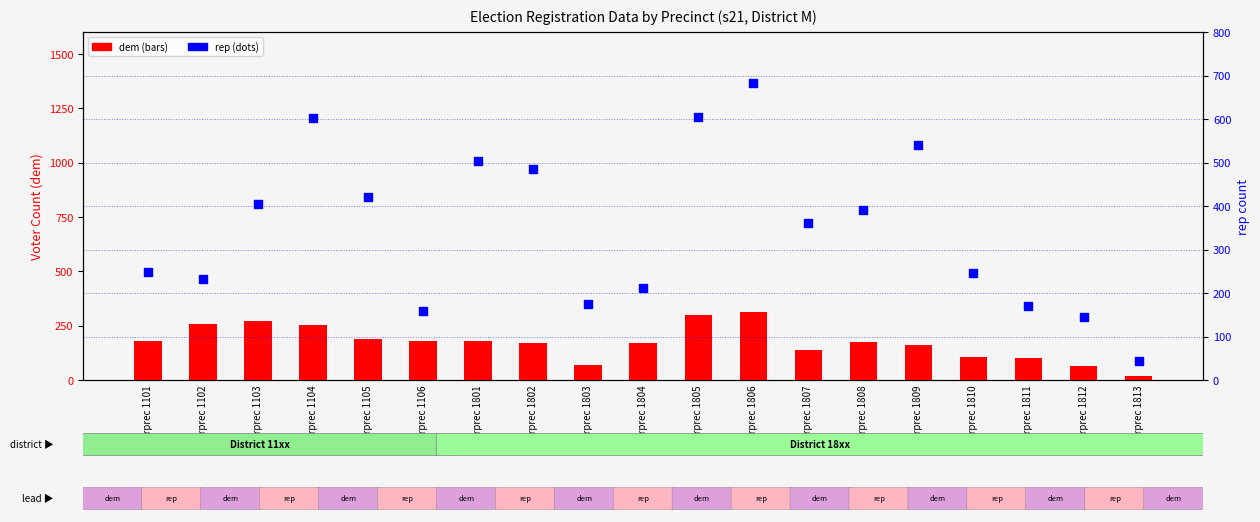

At how many categories does at least one series exceed 455?

6